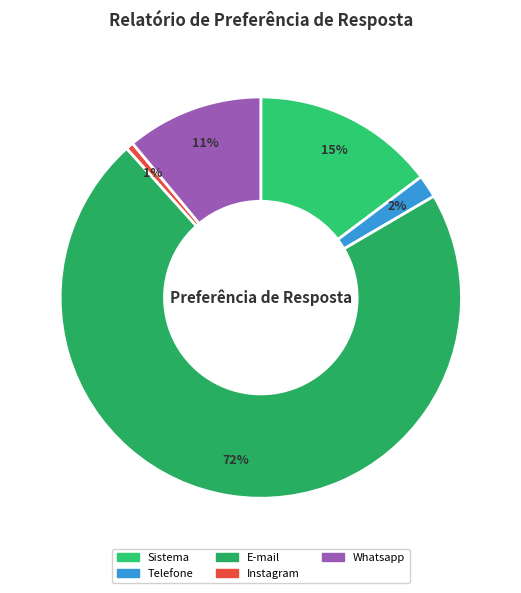

Which slice represents more than half of the pie?

E-mail